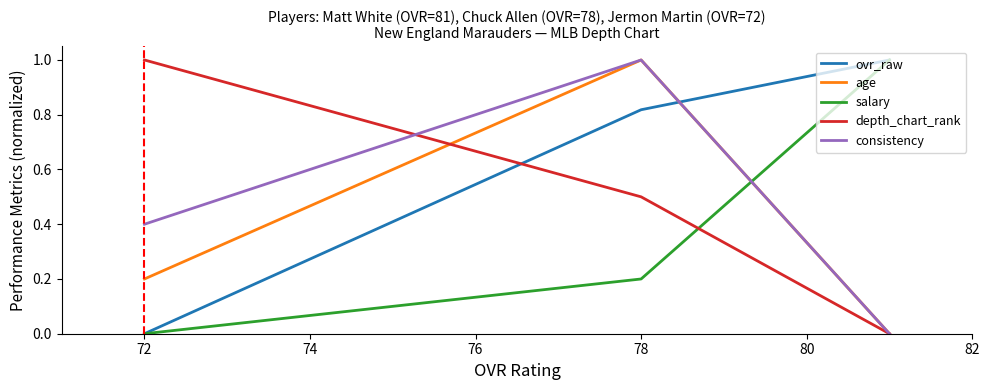

At how many categories does at least one series exceed 0?

3